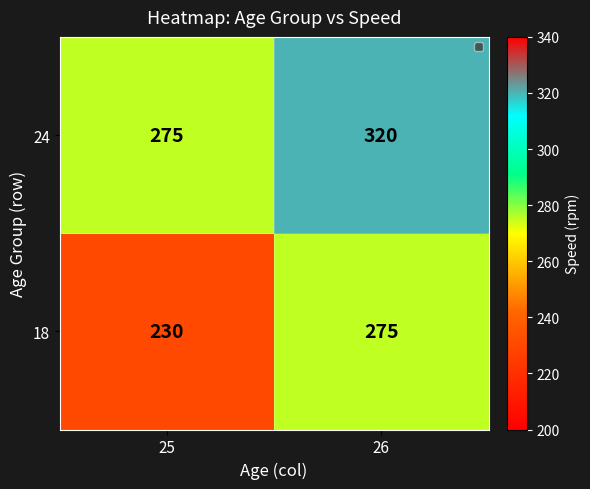

Rank the series by their maximum value, from highest to lowest.

24, 18